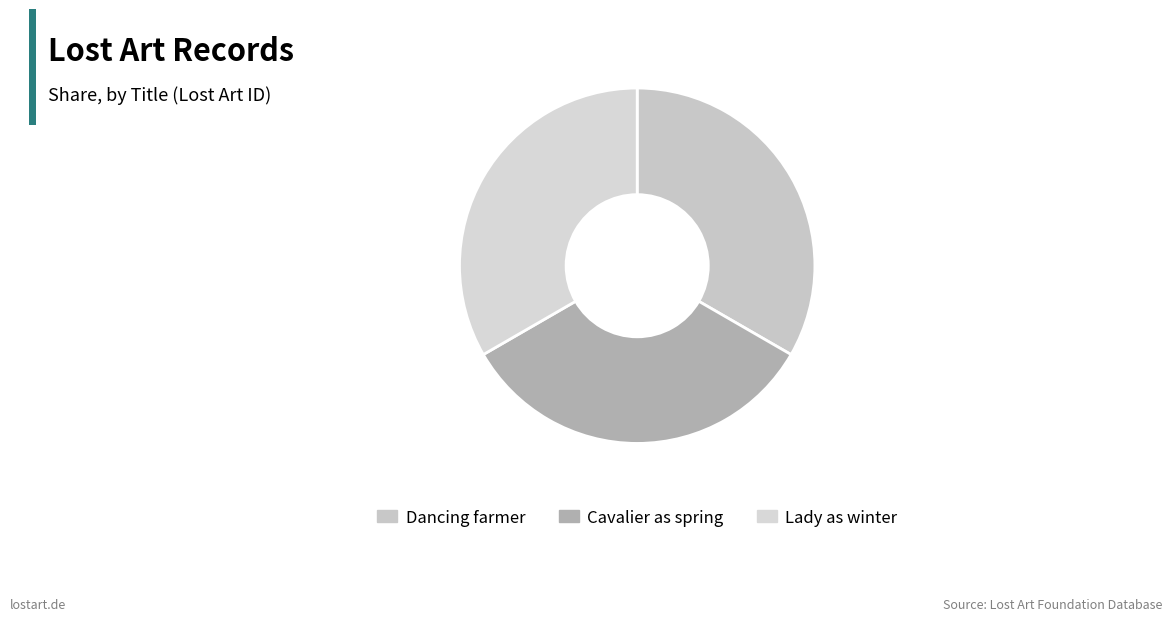

Does Dancing farmer represent more than half of the total?

No